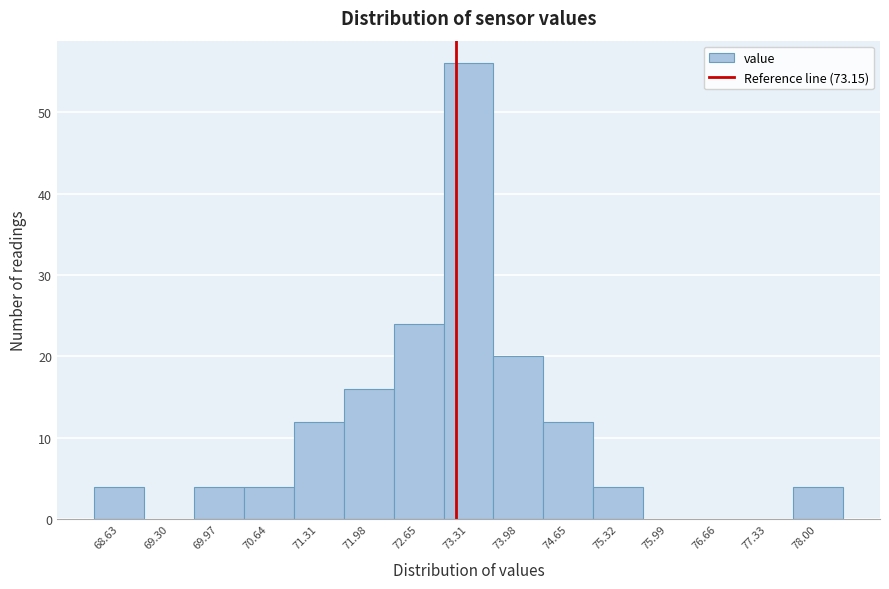

Reading left to right, list every bar in this chart as the range it spans on the x-axis followed by its height. Neither the bar edges nor the heights are printed on the chart, so give them approximately, as read against the axes.

68.3 to 69.0: 4
69.0 to 69.6: 0
69.6 to 70.3: 4
70.3 to 71.0: 4
71.0 to 71.6: 12
71.6 to 72.3: 16
72.3 to 73.0: 24
73.0 to 73.6: 56
73.6 to 74.3: 20
74.3 to 75.0: 12
75.0 to 75.7: 4
75.7 to 76.3: 0
76.3 to 77.0: 0
77.0 to 77.7: 0
77.7 to 78.3: 4